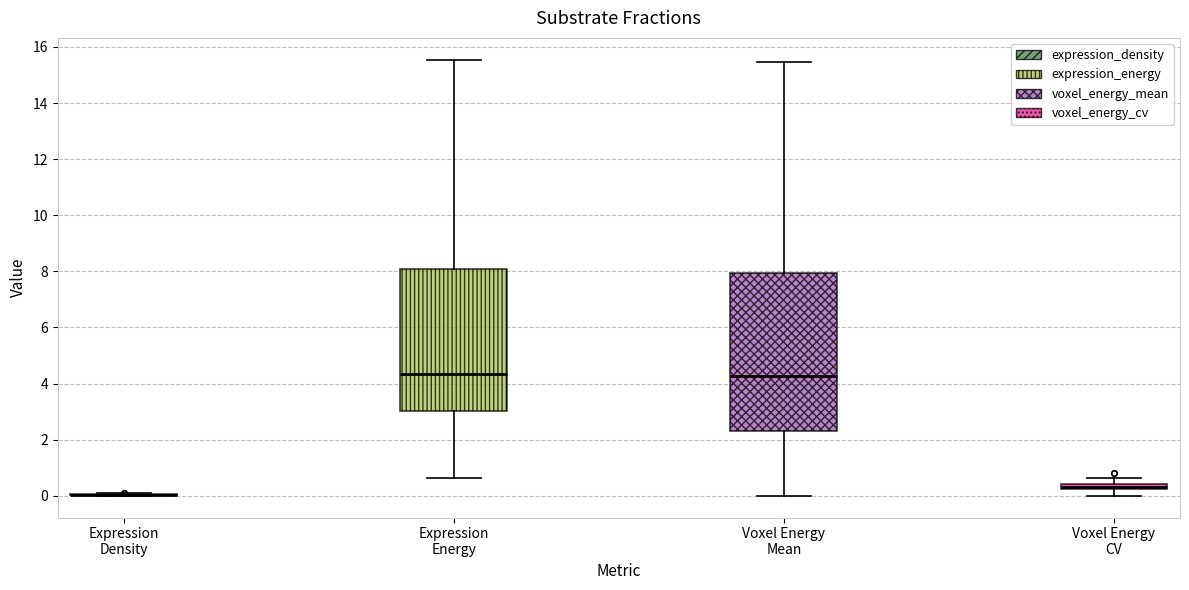

Which box is the tallest, from its lower edge to its upper edge?

Voxel Energy Mean